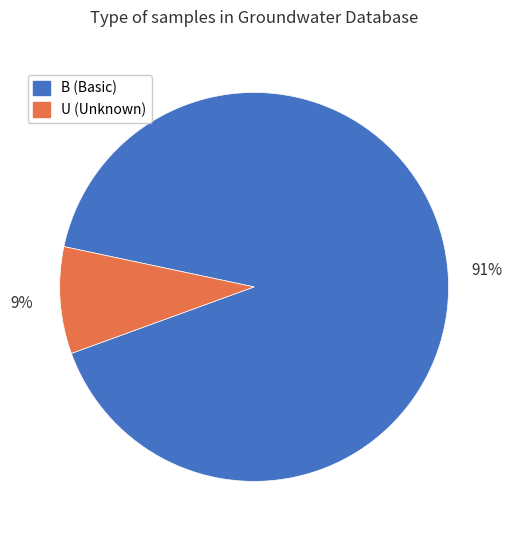

Rank the categories by value from lowest to highest.

U, B